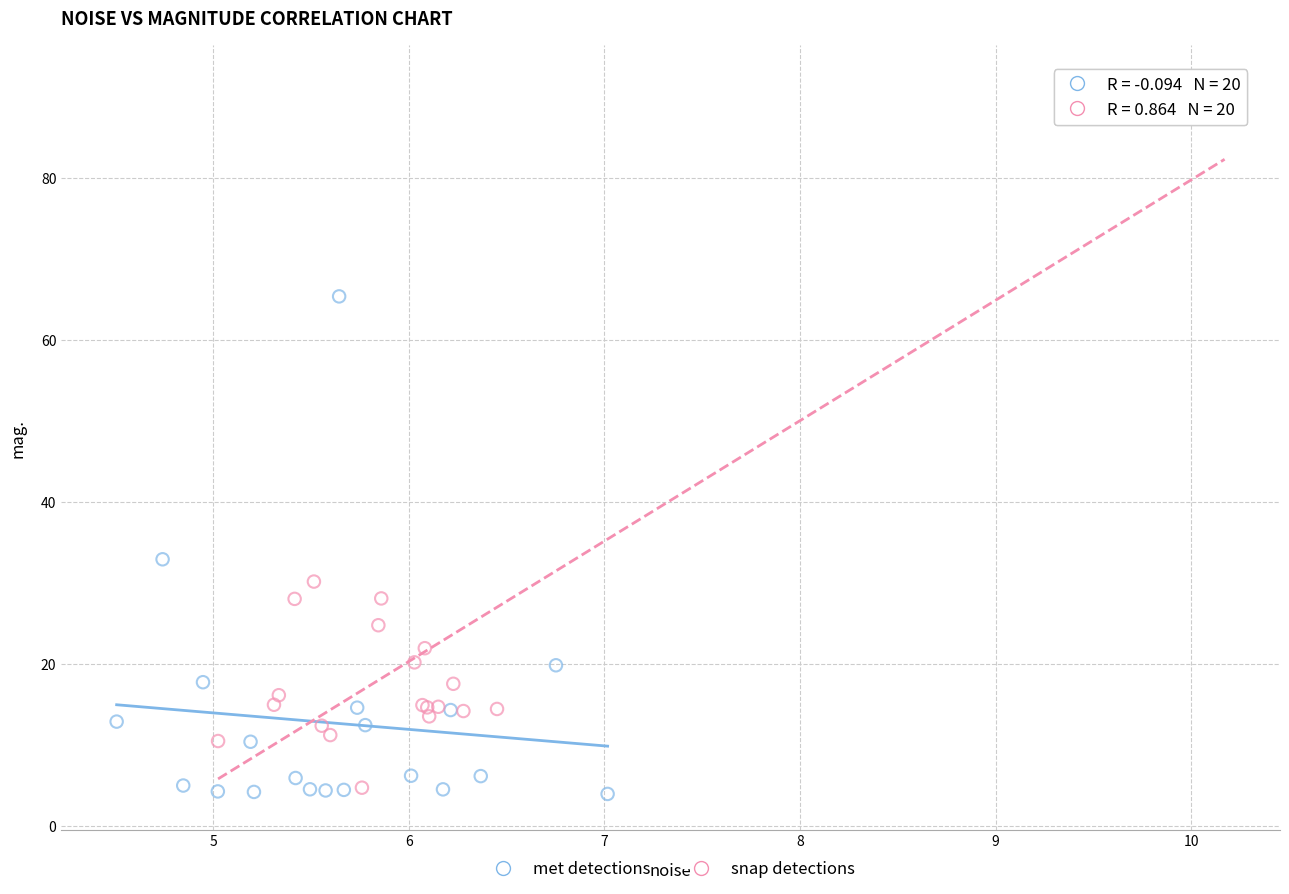

Which series has the largest Y range (max minus min)?

snap detections